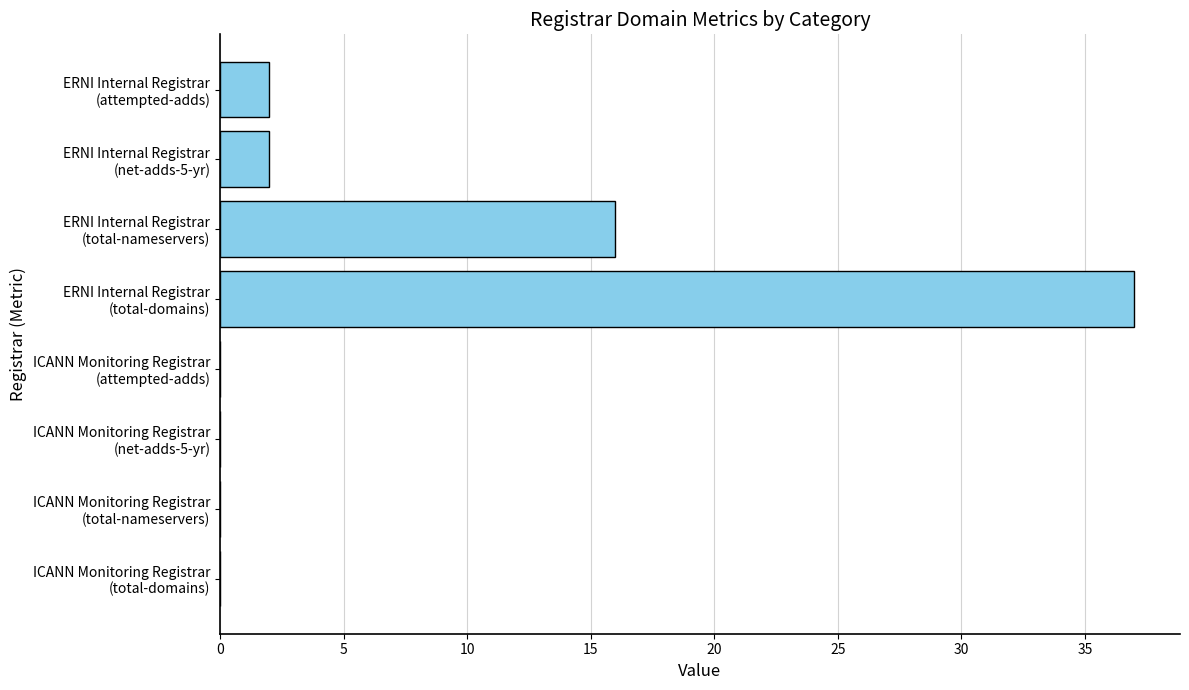

What is the maximum value shown in the chart?

37